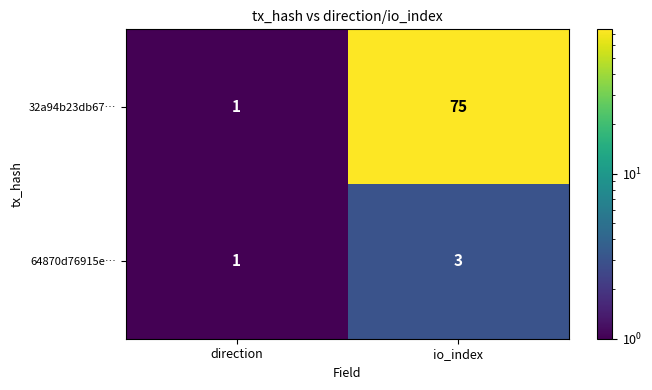

What is the greatest value displayed?

75